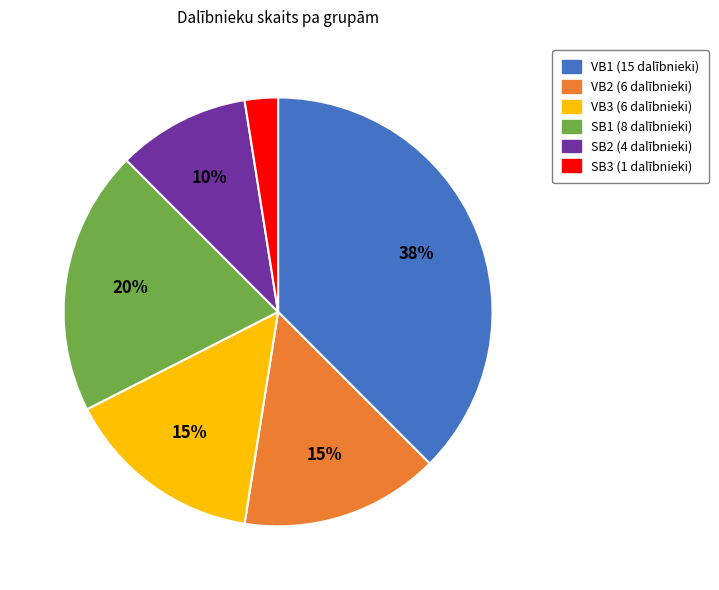

Is there a majority slice in this chart?

No